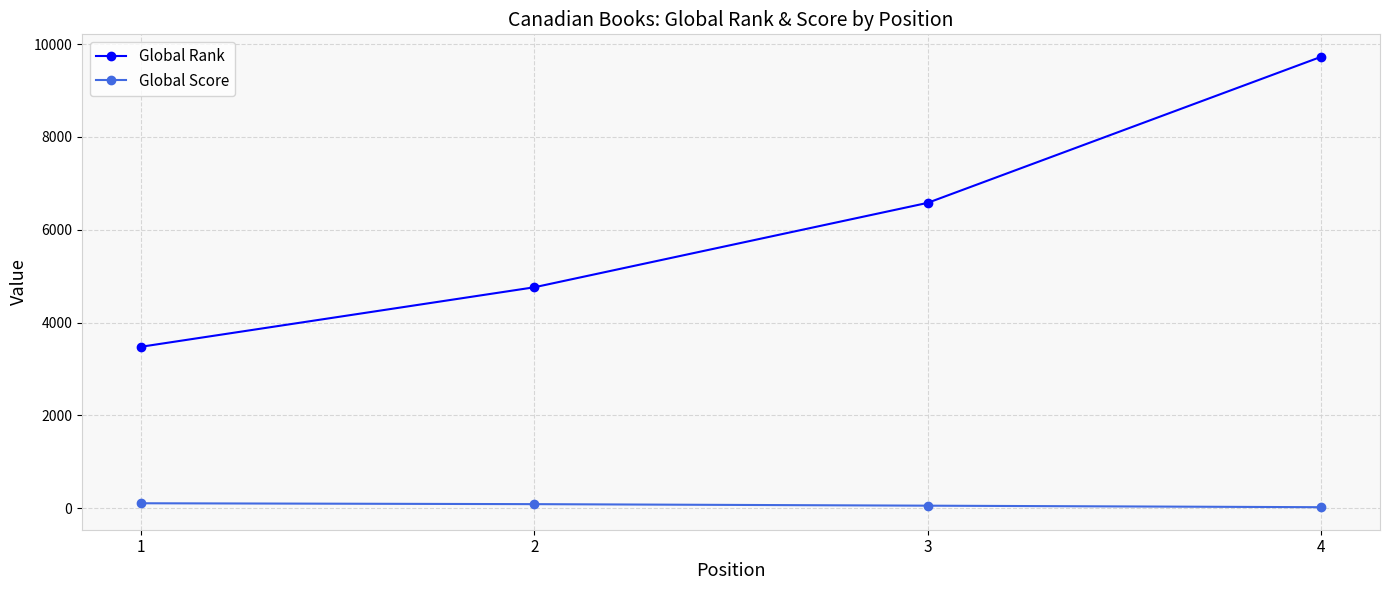

Which series has the widest spread of values?

Global Rank